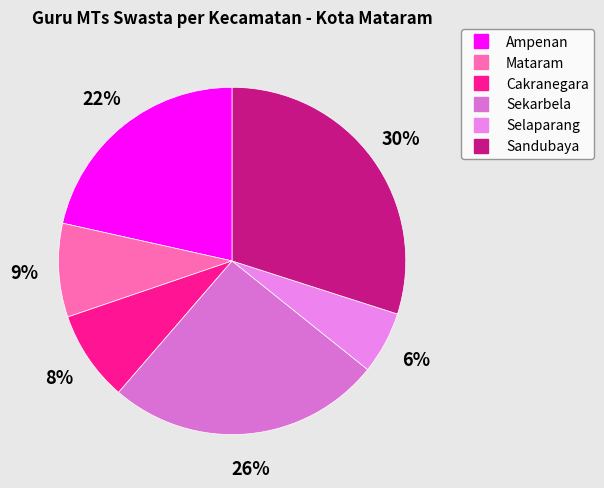

What is the ratio of the value at Ampenan to the value at Sekarbela?

0.8